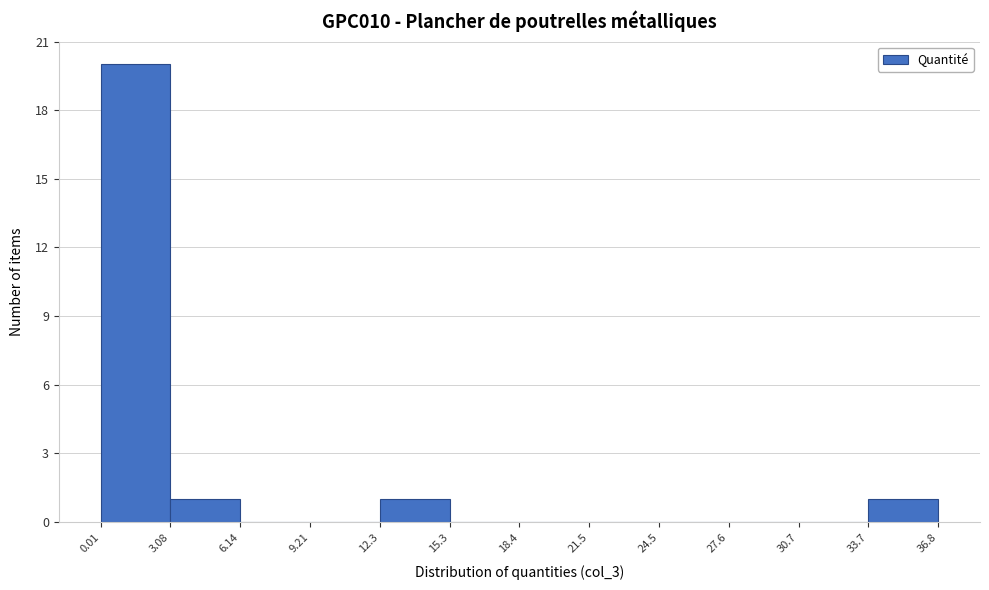

Which range on the x-axis has the tallest bar?

0.01 to 3.08